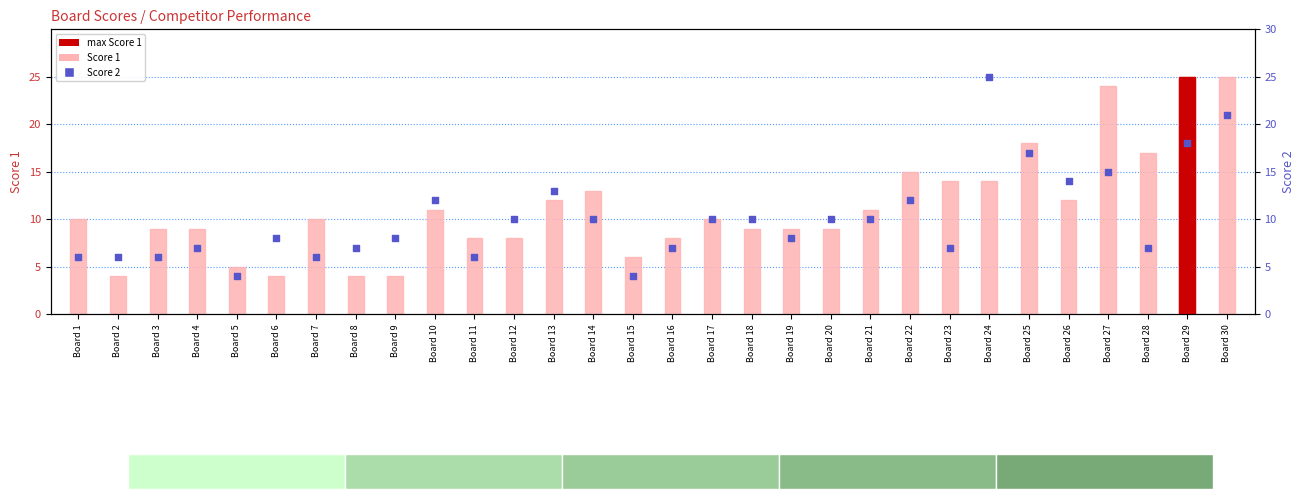

At how many categories does at least one series exceed 14?

7